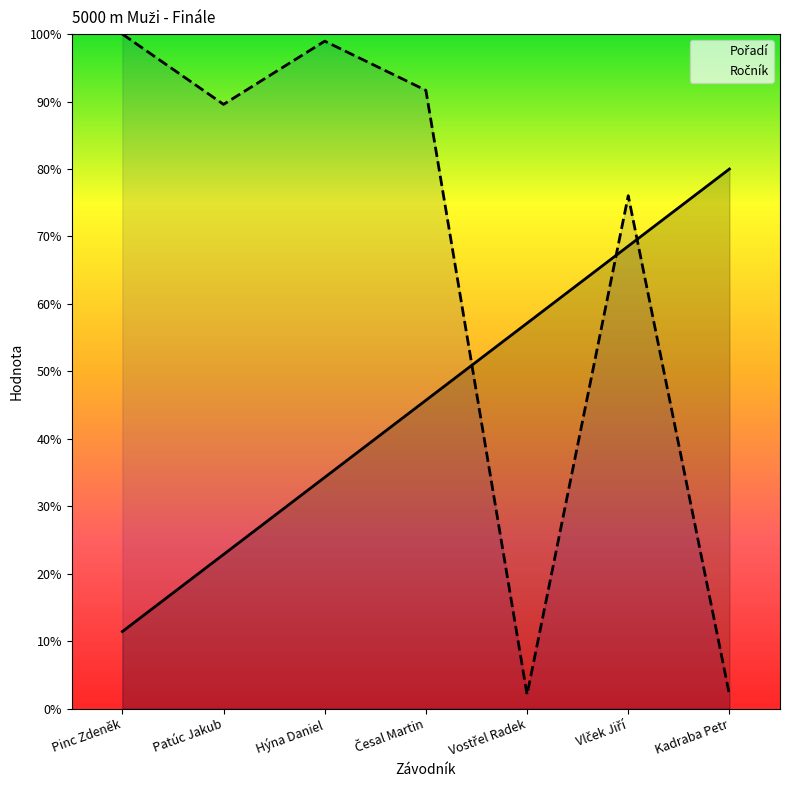

What is the average value of the Pořadí series?

45.7